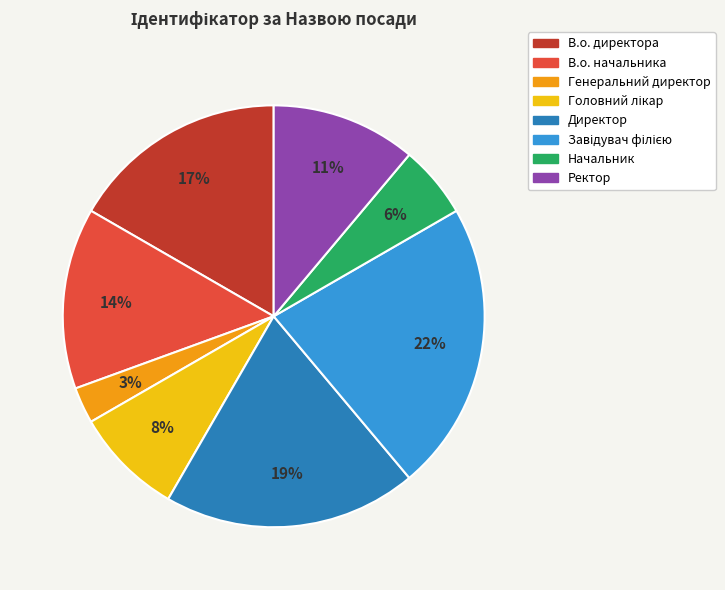

To the nearest percent, what portion does Генеральний директор represent?

3%